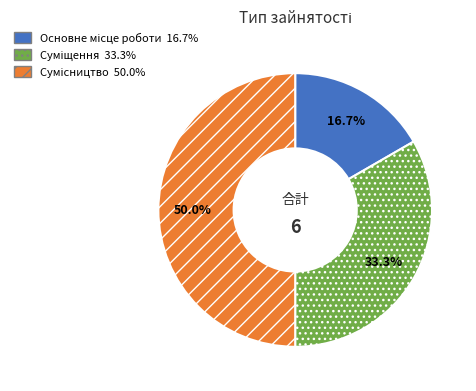

Which slice is the smallest?

Основне місце роботи